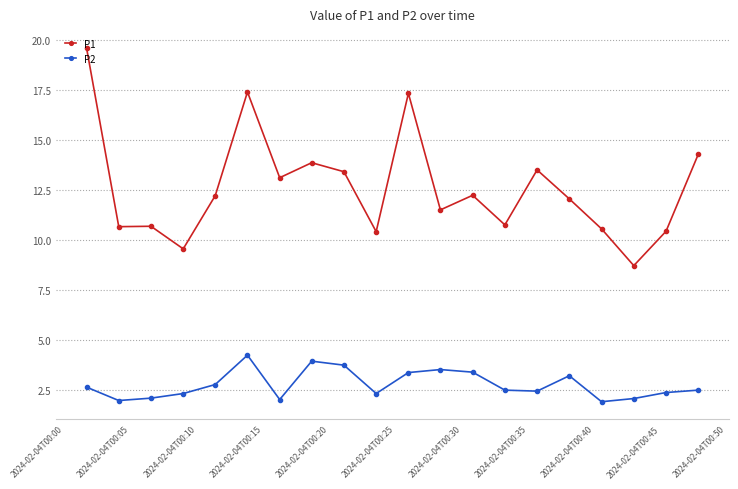

Rank the series by their maximum value, from highest to lowest.

P1, P2